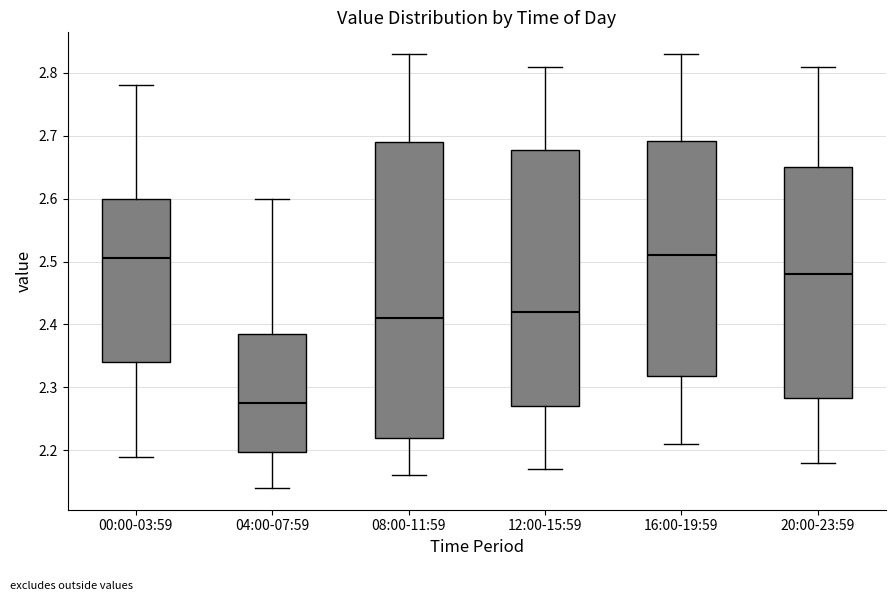

Where is the upper edge of the box for 00:00-03:59 on the y-axis? The values are not printed on the chart, so give them approximately, as read against the axis.

2.60